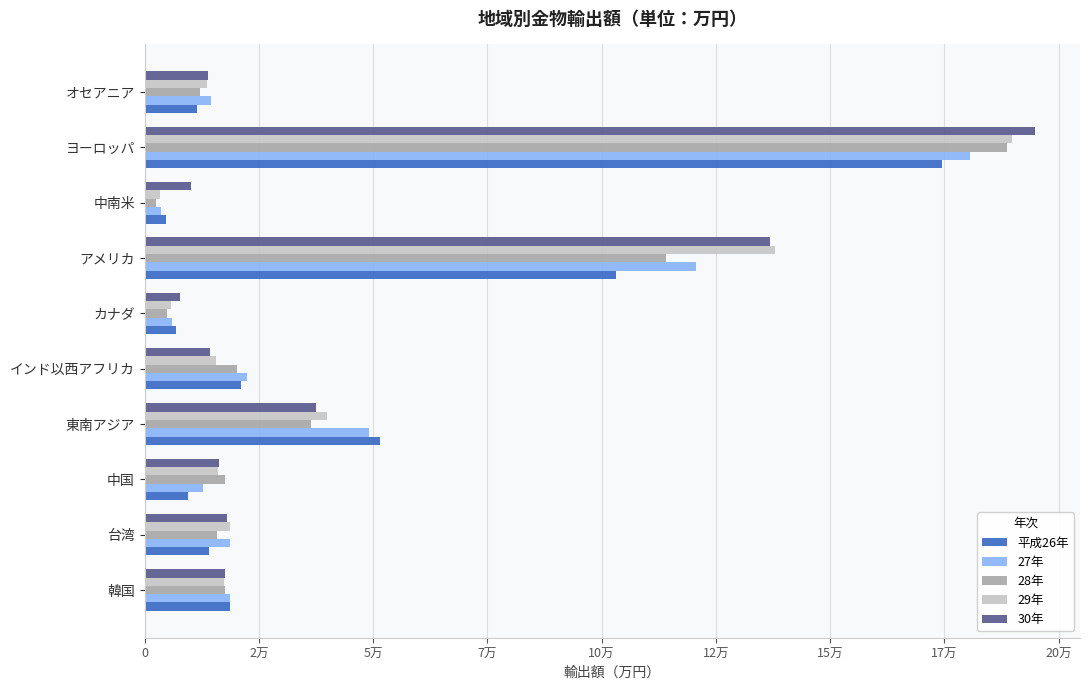

At which category is the sum across all series the highest?

ヨーロッパ